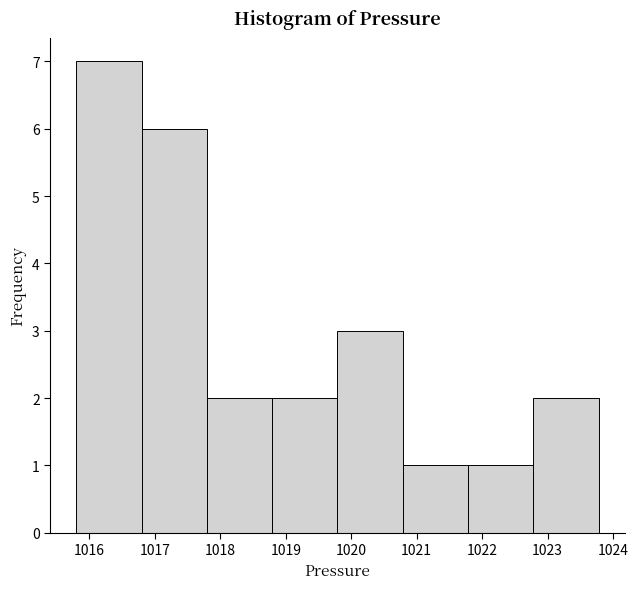

Over which range of the x-axis is the bar tallest?

1015.8 to 1016.8